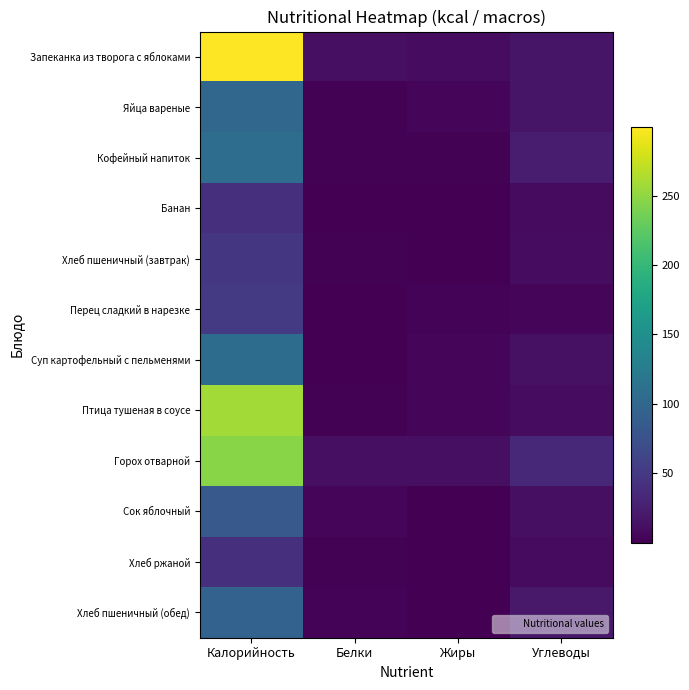

Between Жиры and Калорийность, which is larger?

Калорийность